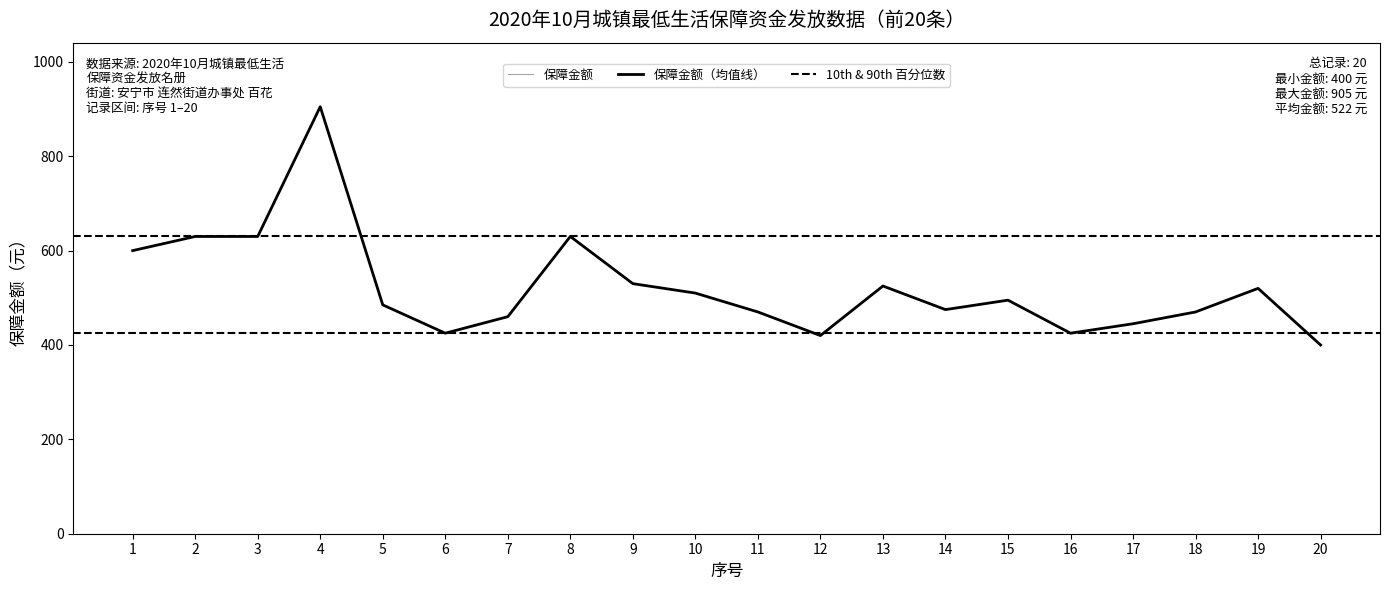

List the labels in order of value, smallest first.

20, 12, 6, 16, 17, 7, 11, 18, 14, 5, 15, 10, 19, 13, 9, 1, 2, 3, 8, 4